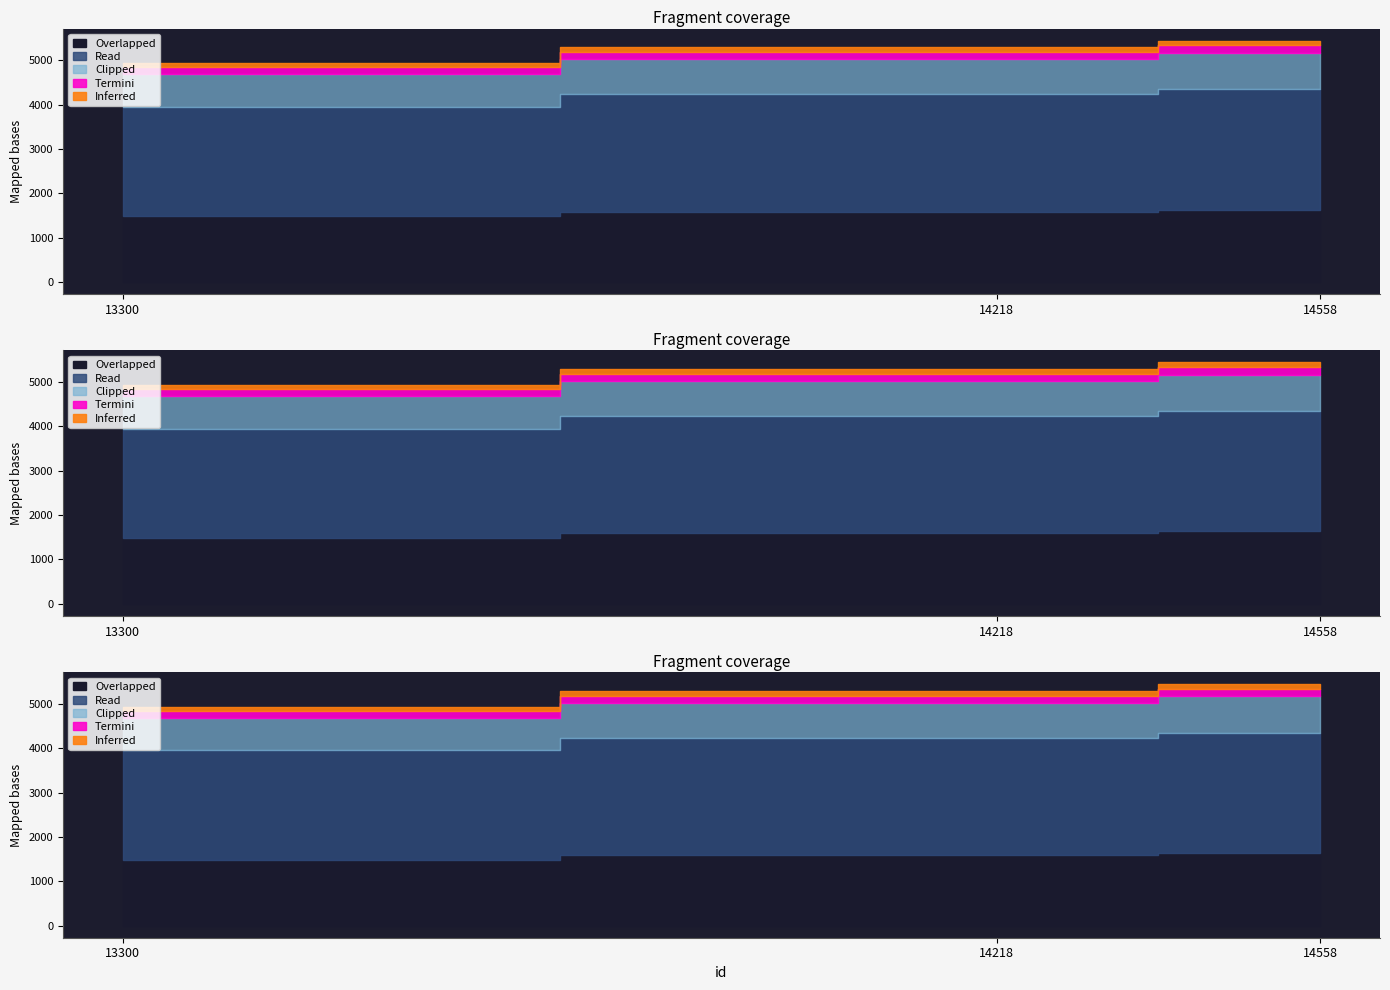

The chart shows a value of 5292 at 14218. True or false?

True